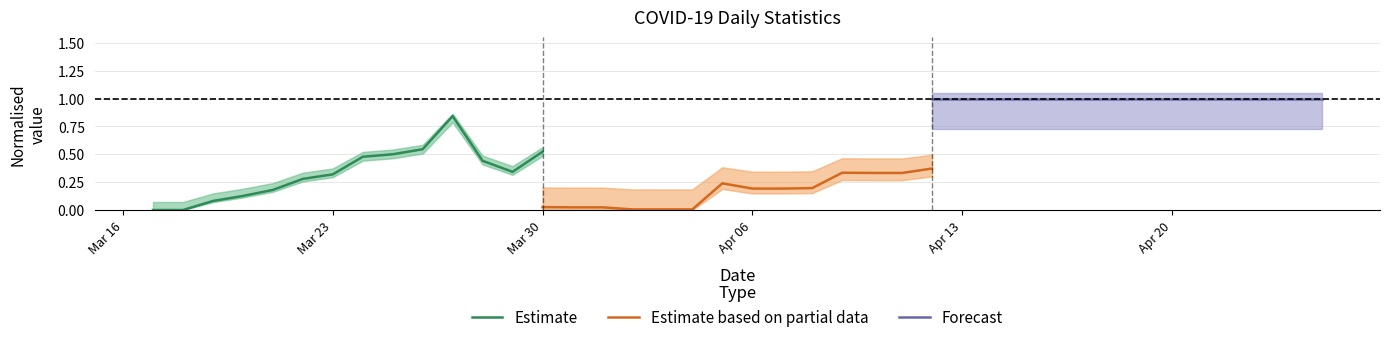

Is it true that Estimate based on partial data equals 0.3 at Apr 06?

False